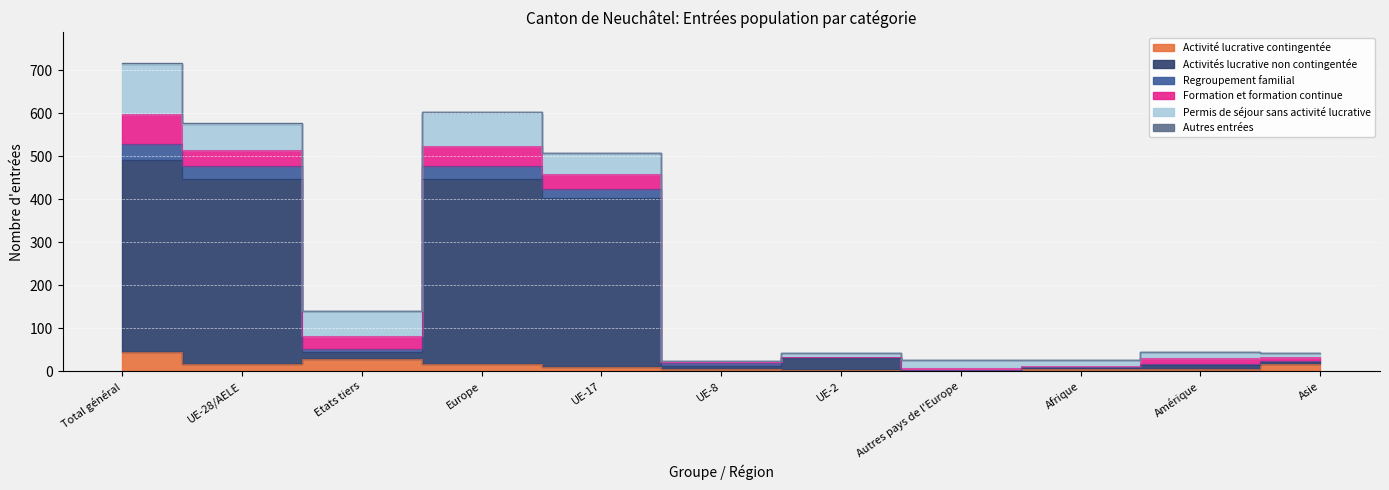

How many interior local valleys does the Regroupement familial series have?

3